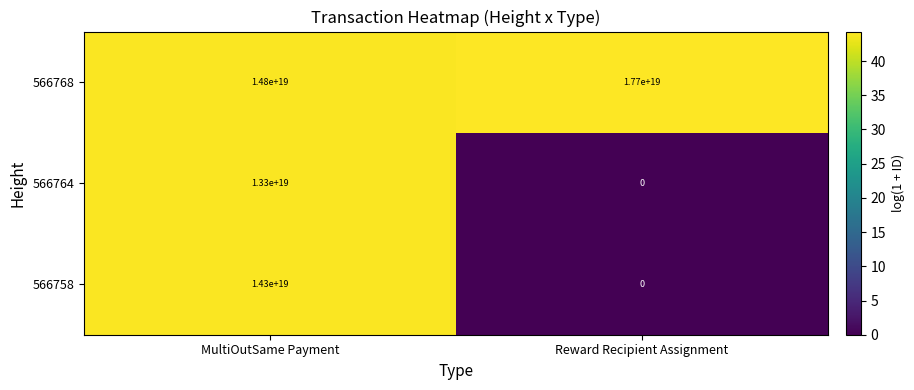

Which series changed the most between MultiOutSame Payment and Reward Recipient Assignment?

566758